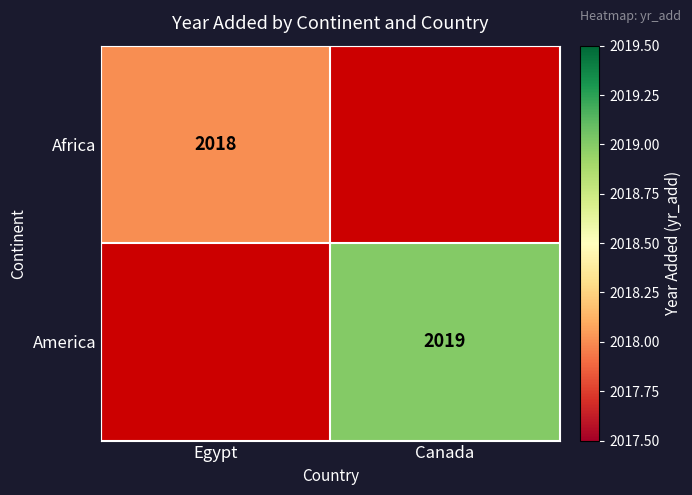

How many values in Africa are above zero?

1